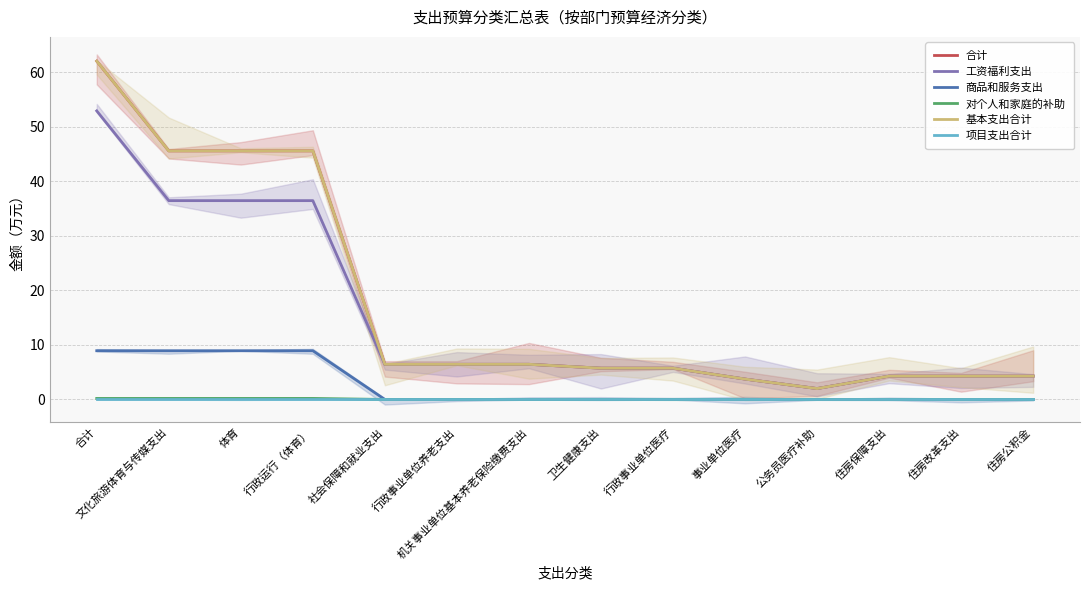

What is the label of the 3rd point from the left?

体育